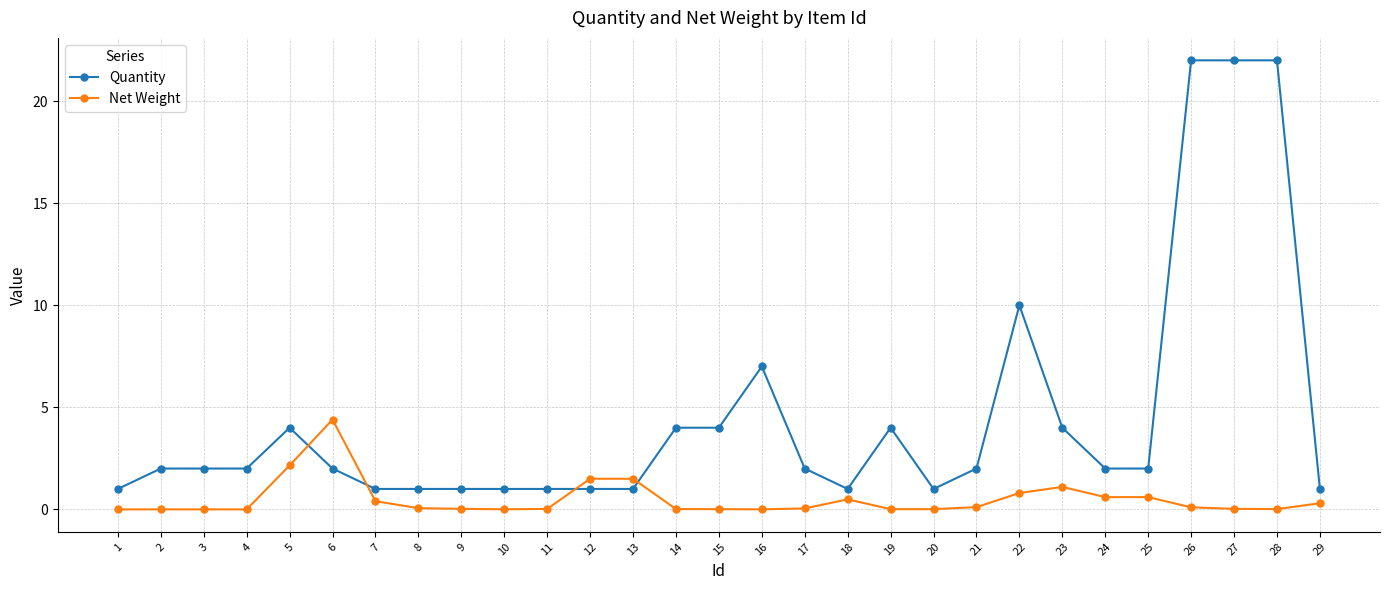

Between 16 and 26, which series saw the biggest shift?

Quantity